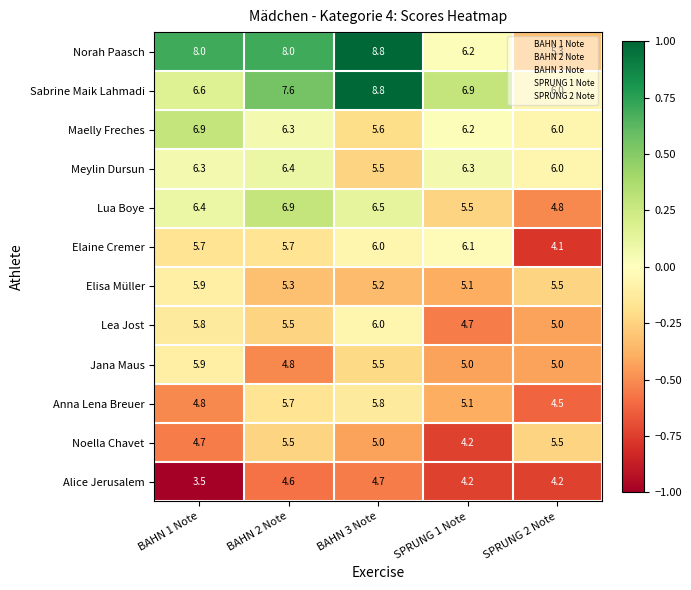

At which category does the chart reach its peak across all series?

BAHN 3 Note